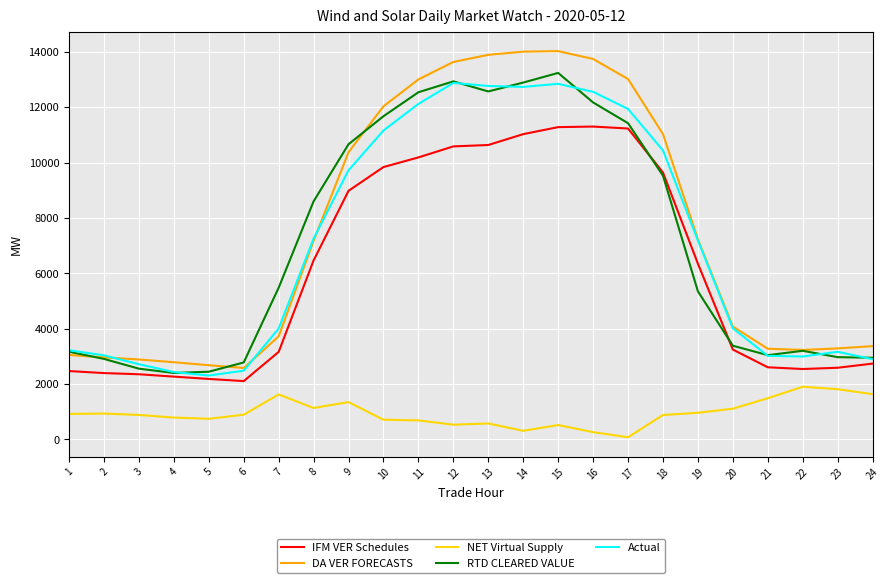

True or false: Actual and NET Virtual Supply cross at least once.

False